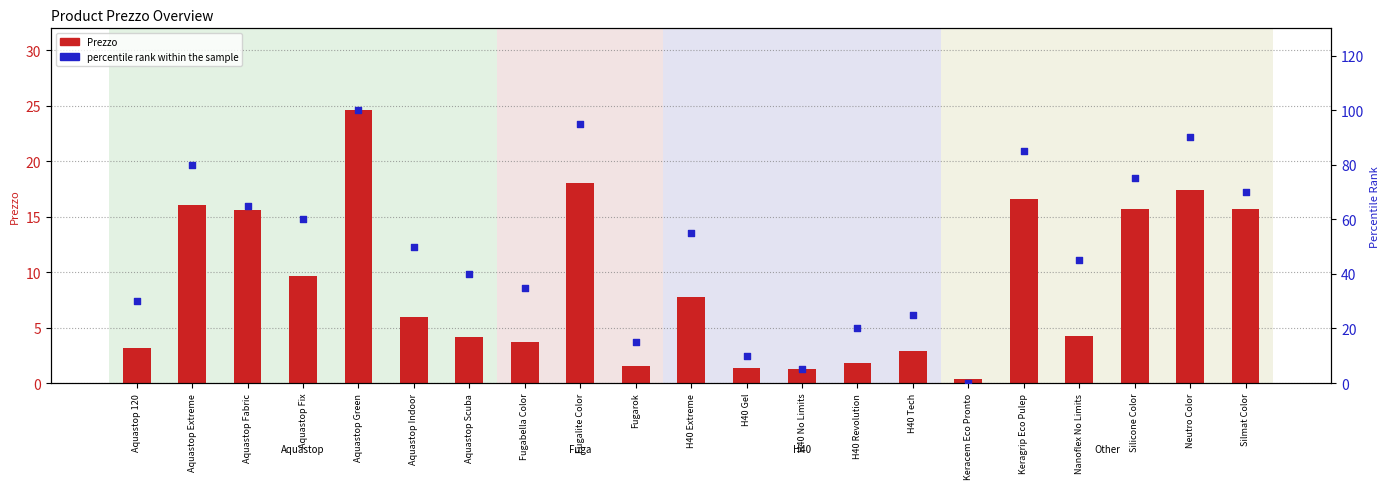

At how many categories does at least one series exceed 82?

4